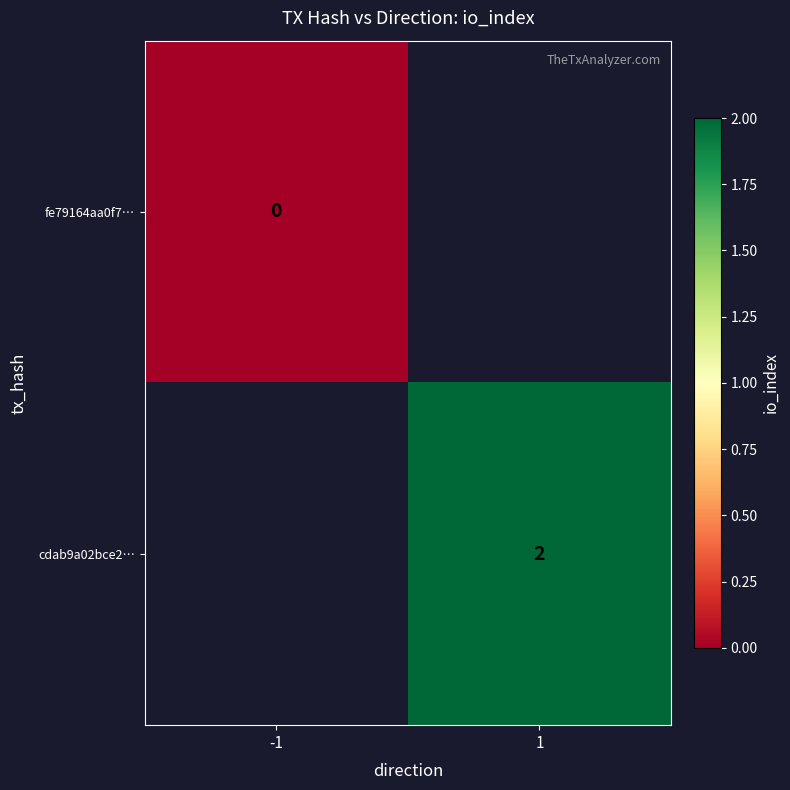

Which has a higher value, -1 or 1?

1